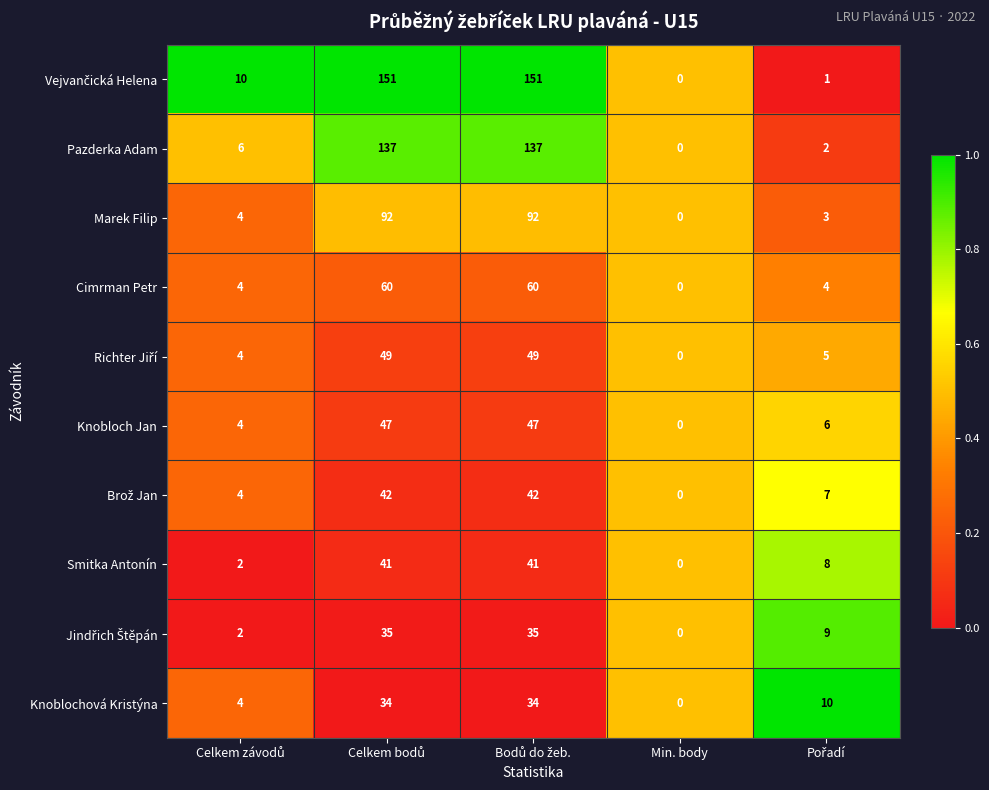

Which category has the lowest value in the Cimrman Petr series?

Min. body